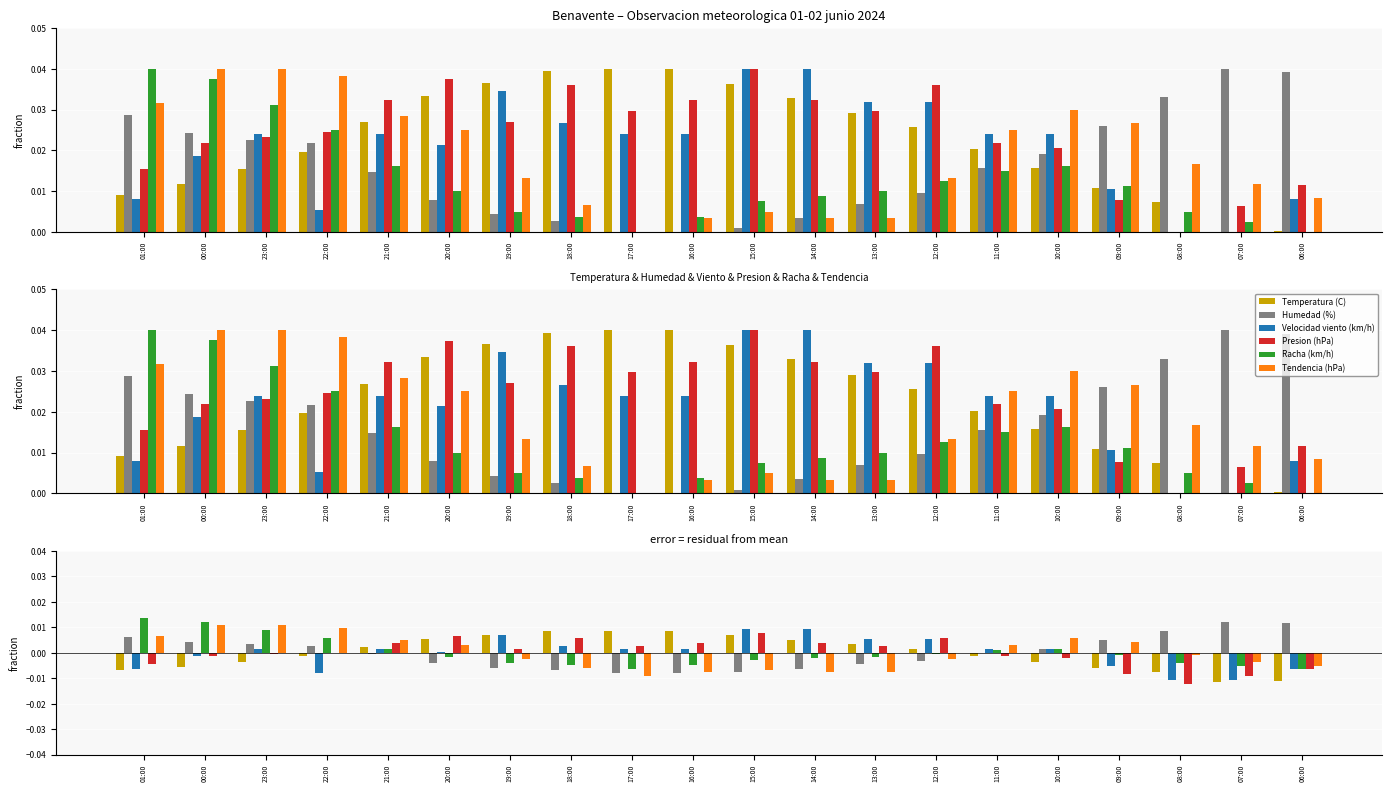

The value of Racha (km/h) at 14:00 is 0.0. True or false?

False